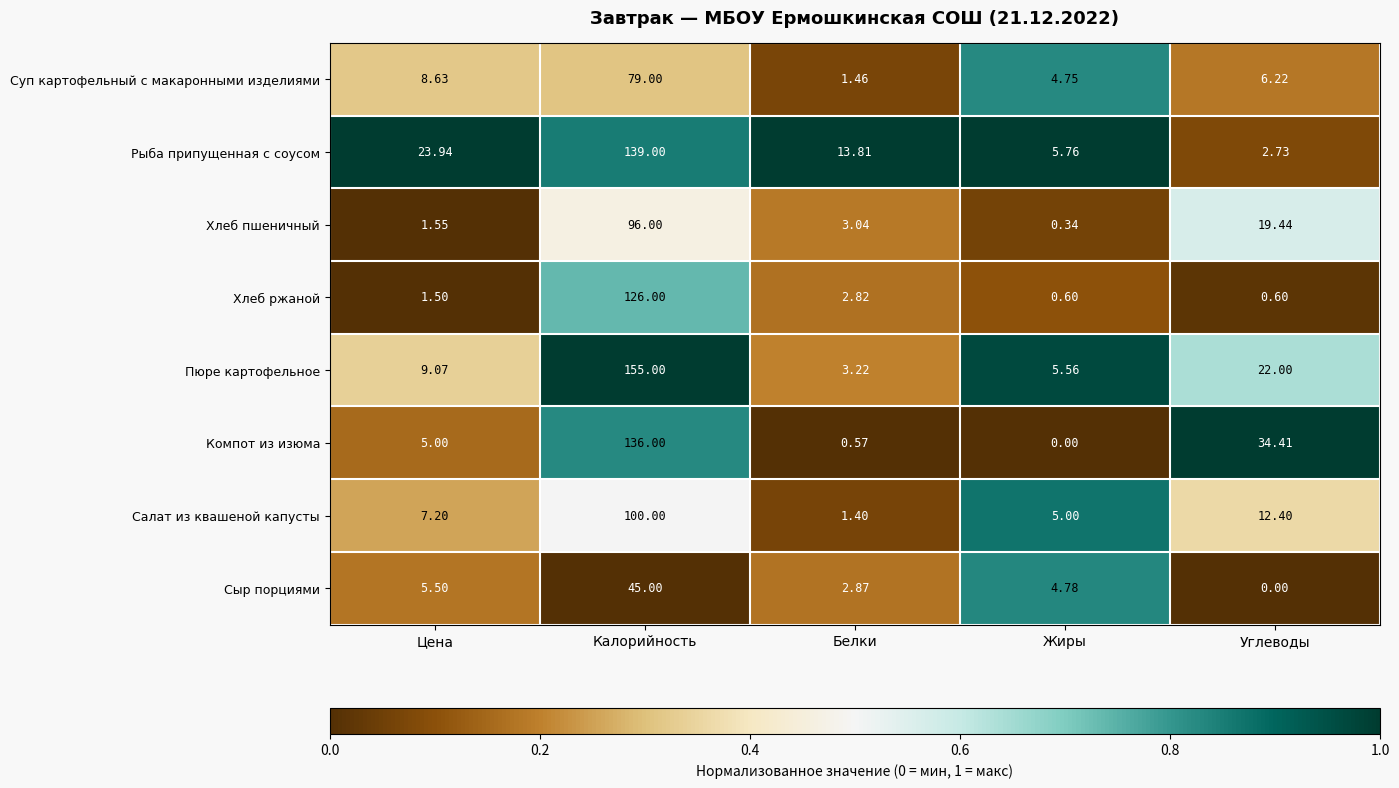

Between Калорийность and Жиры, which series saw the biggest shift?

Пюре картофельное